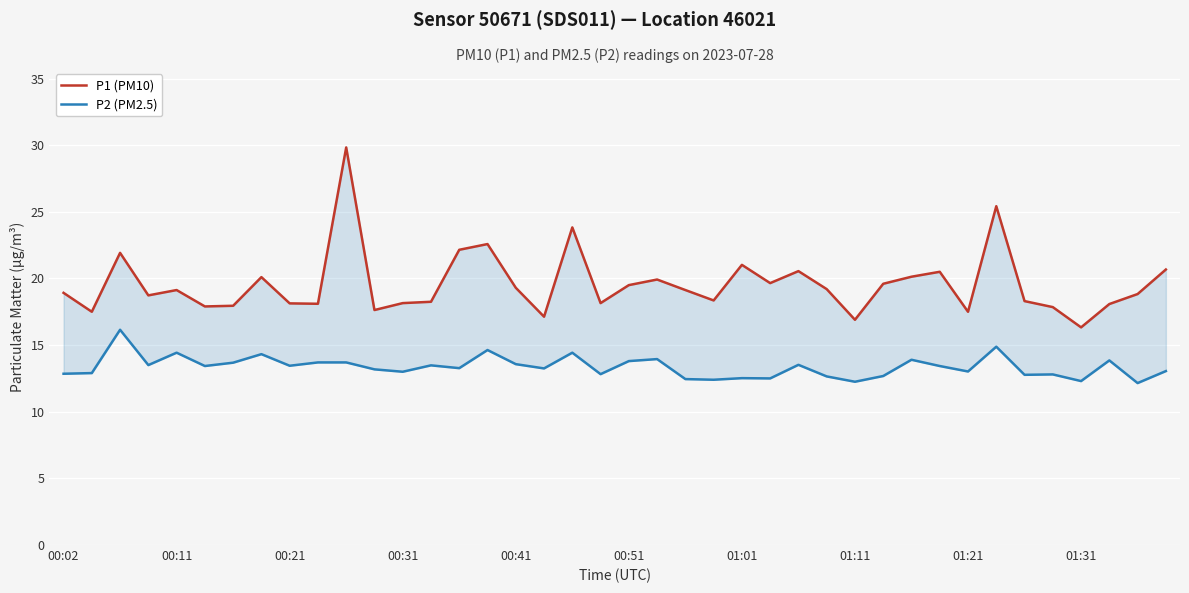

How many interior local peaks does the P1 (PM10) series have?

11